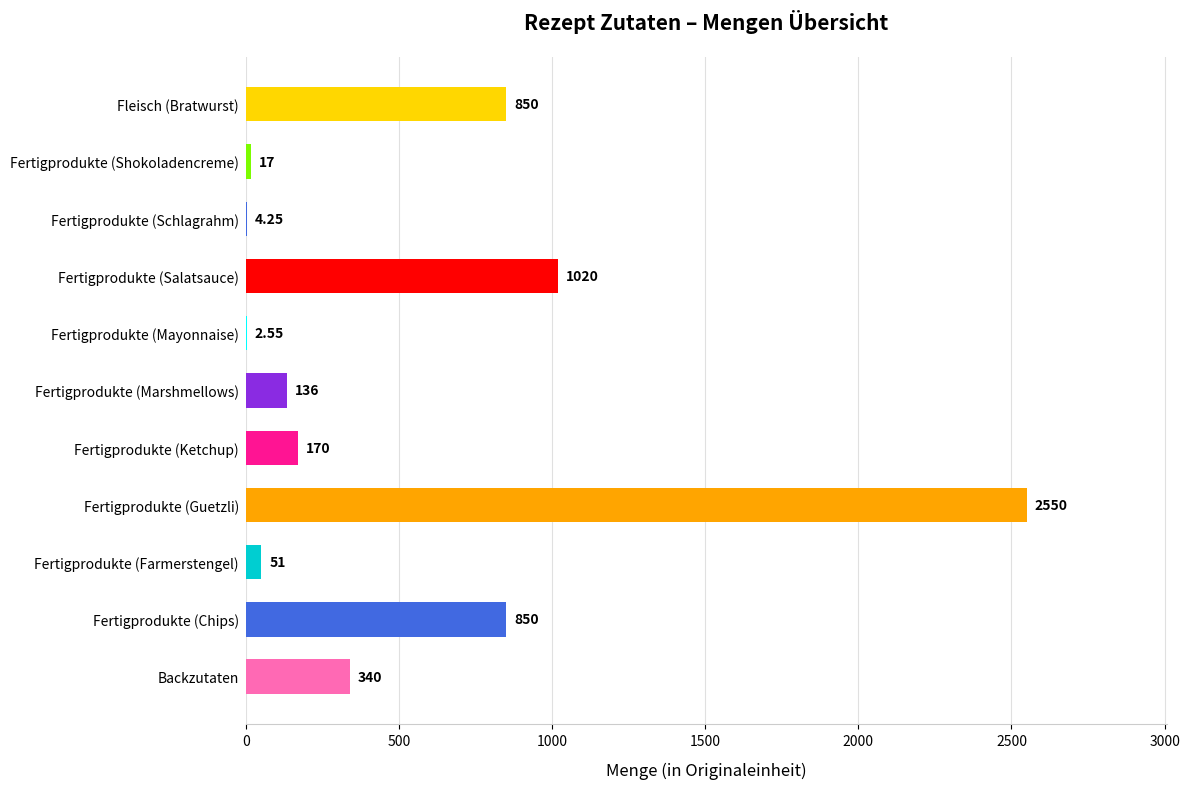

What is the sum of the values at Fertigprodukte (Chips) and Fleisch (Bratwurst)?

1700.0